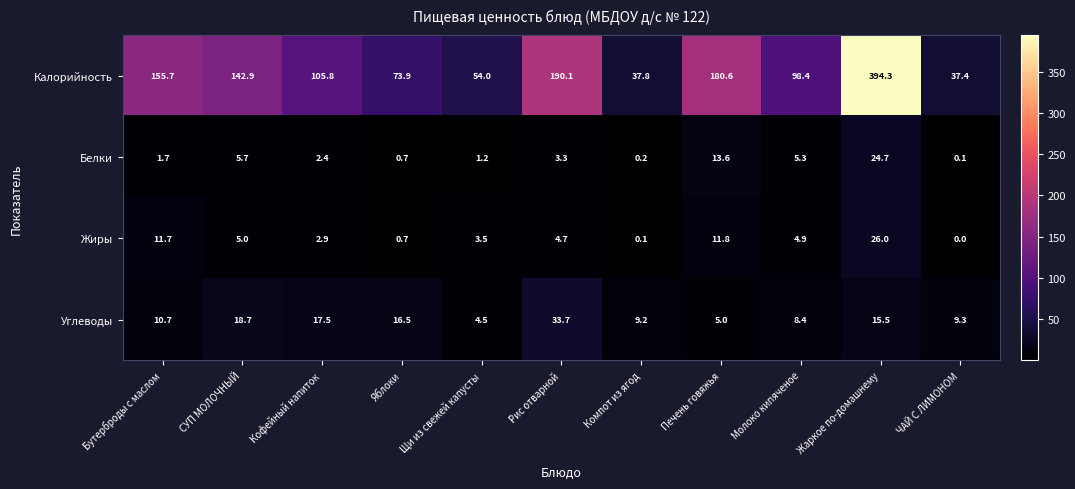

Is it true that Жиры equals 16.2 at Бутерброды с маслом?

False